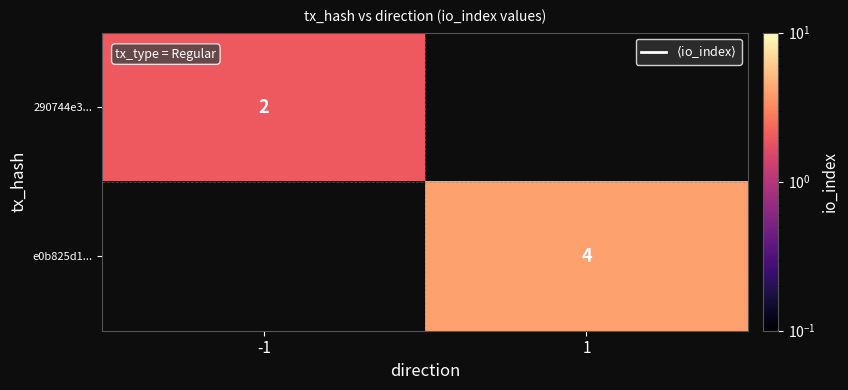

How many data points does each series have?

2